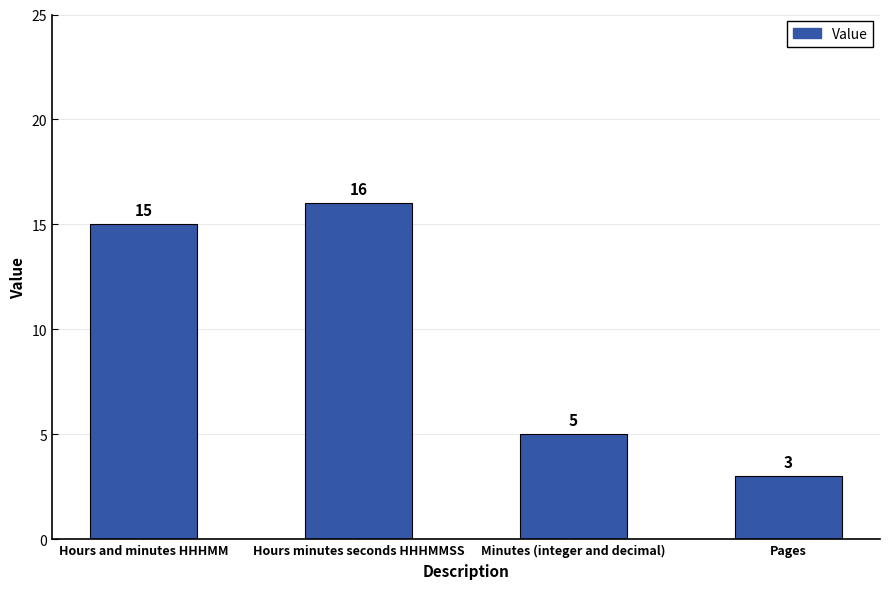

What is the difference between the maximum and minimum values?

13